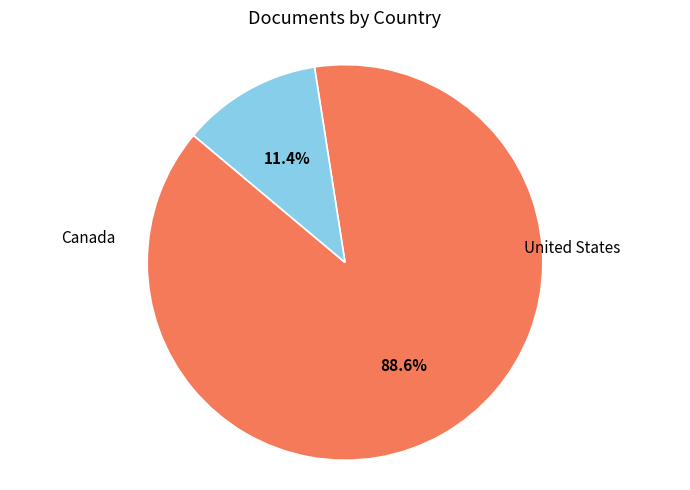

How many segments does this pie chart have?

2